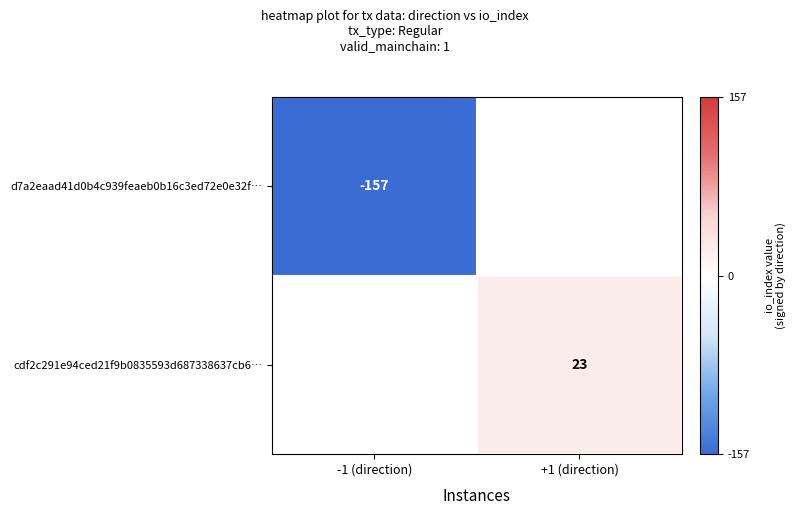

The value of cdf2c291e94ced21f9b0835593d687338637cb6… at +1 (direction) is 38. True or false?

False